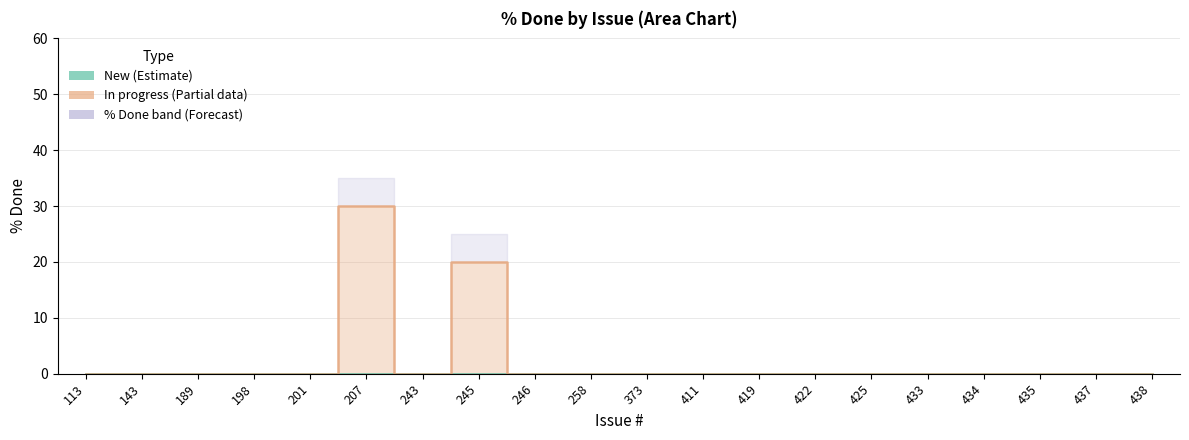

Where do % Done (max per bin) and Status: New first cross each other?

433 and 434